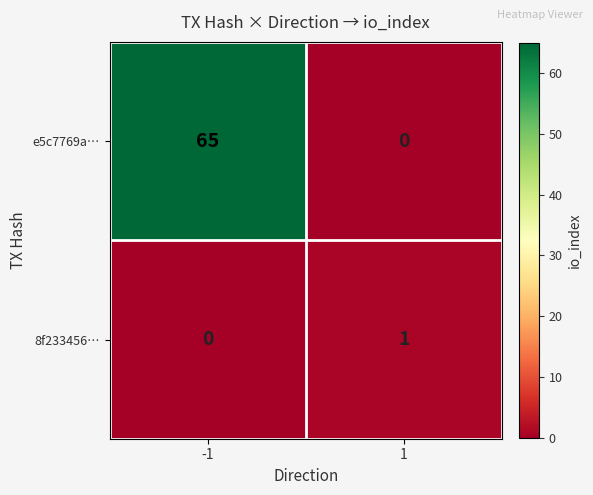

Rank the categories by 8f233456… value from highest to lowest.

1, -1